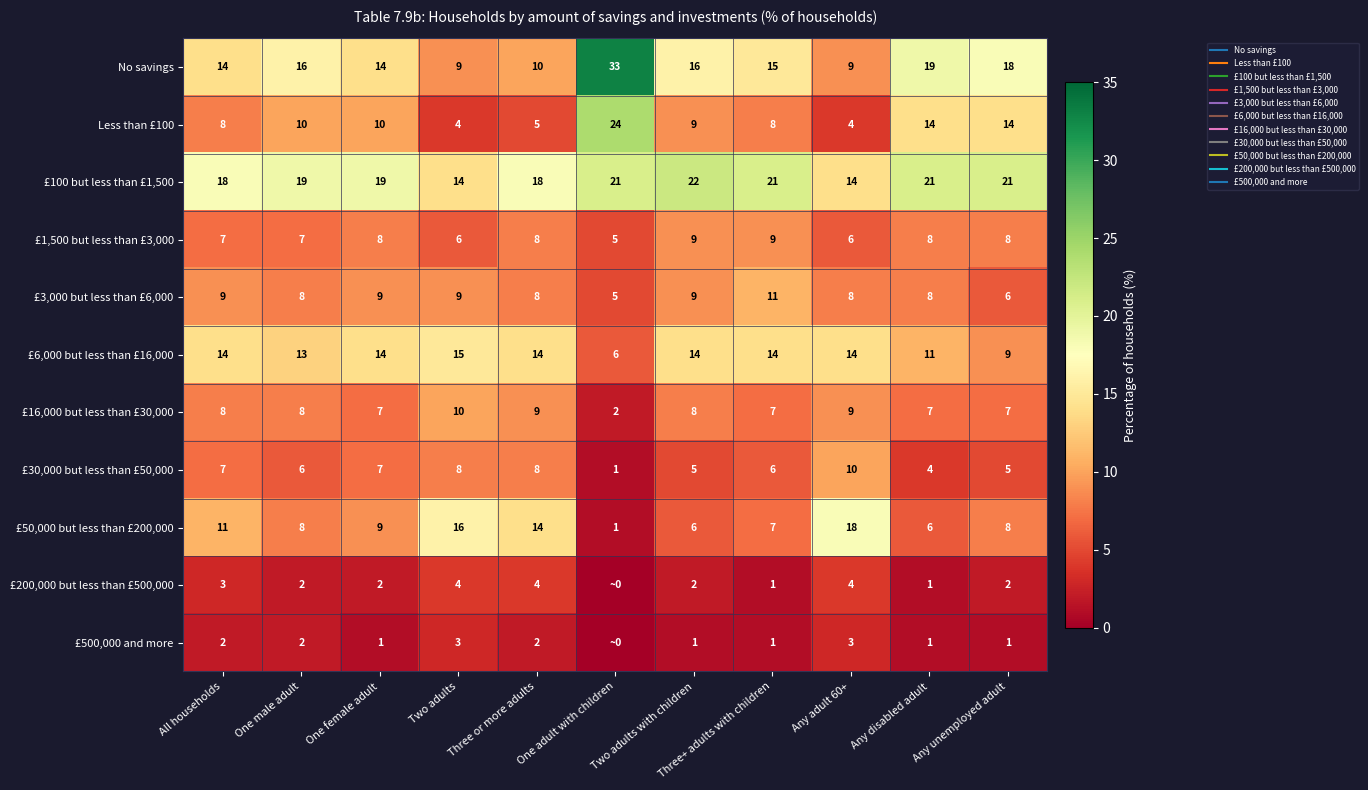

Which has a higher value, All households or One adult with children?

One adult with children